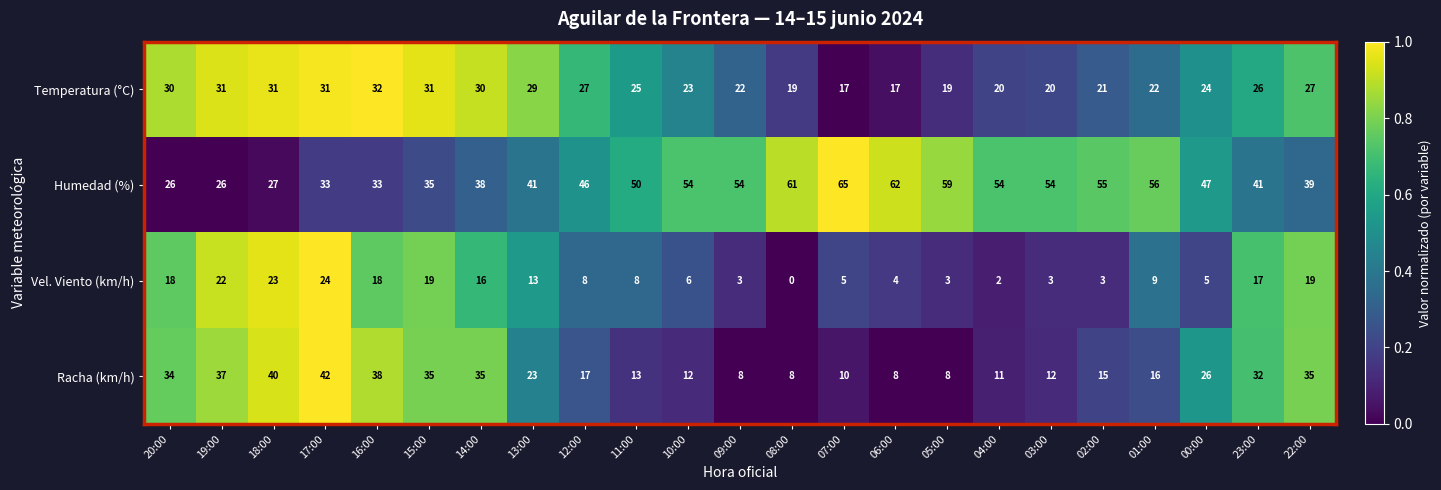

At how many categories does at least one series exceed 0?

23